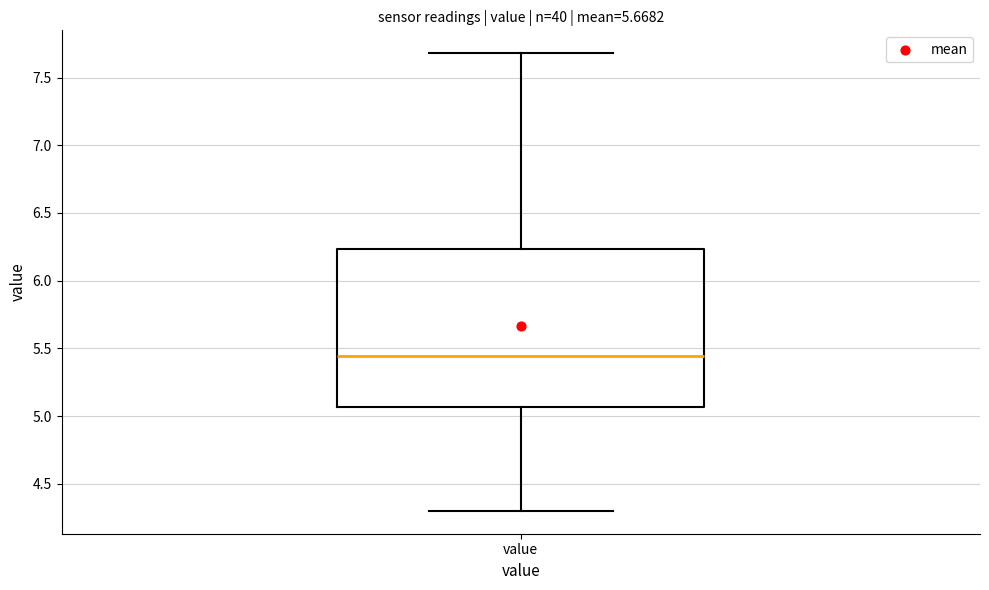

Read this box plot against the y-axis: the position of the median line, the range covered by the box, and the ends of both whiskers. The values are not printed on the chart, so give them approximately, as read against the axis.

median 5.45, box 5.05 to 6.25, whiskers 4.30 to 7.70